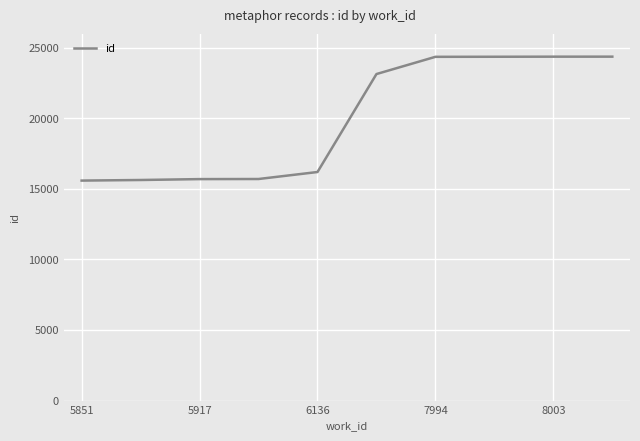

What is the sum of all values?

199324